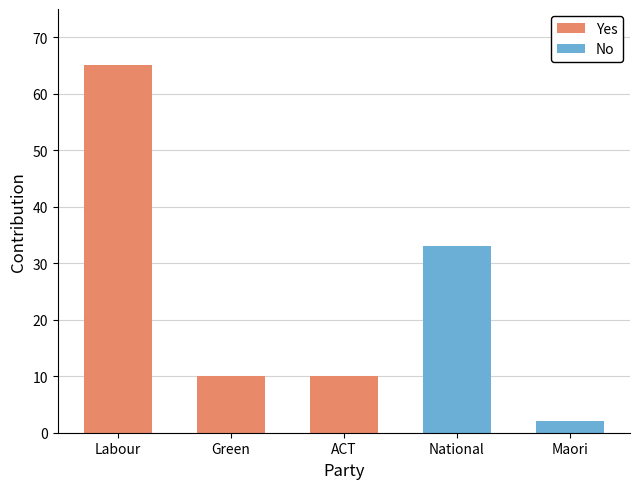

The Yes series shows 113 at Labour. True or false?

False